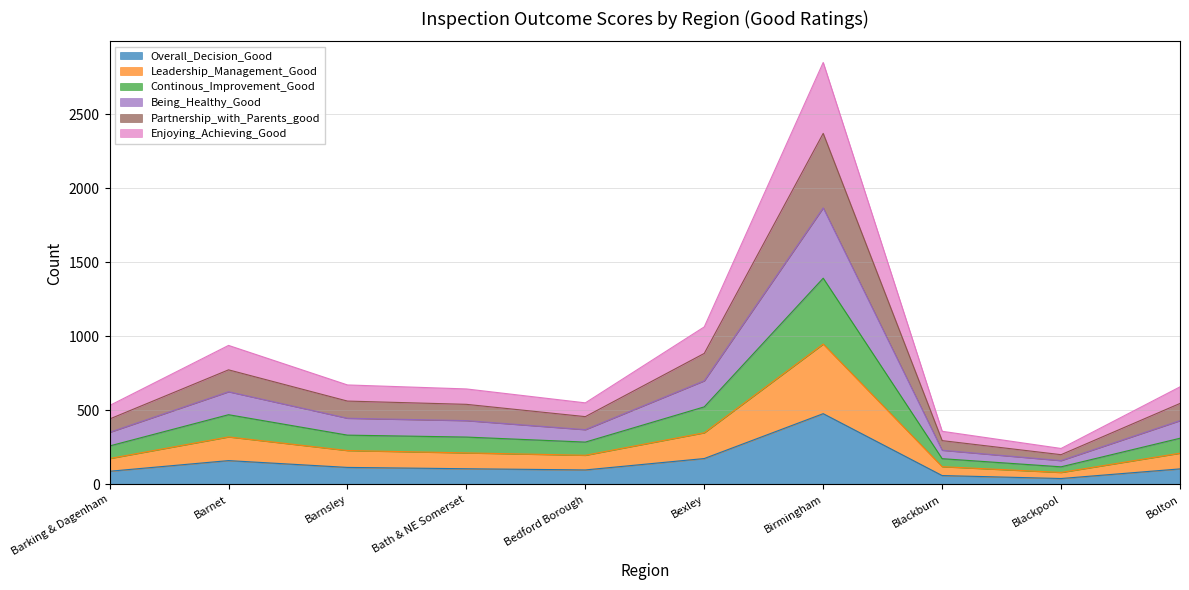

What is the maximum value shown in the chart?

2850